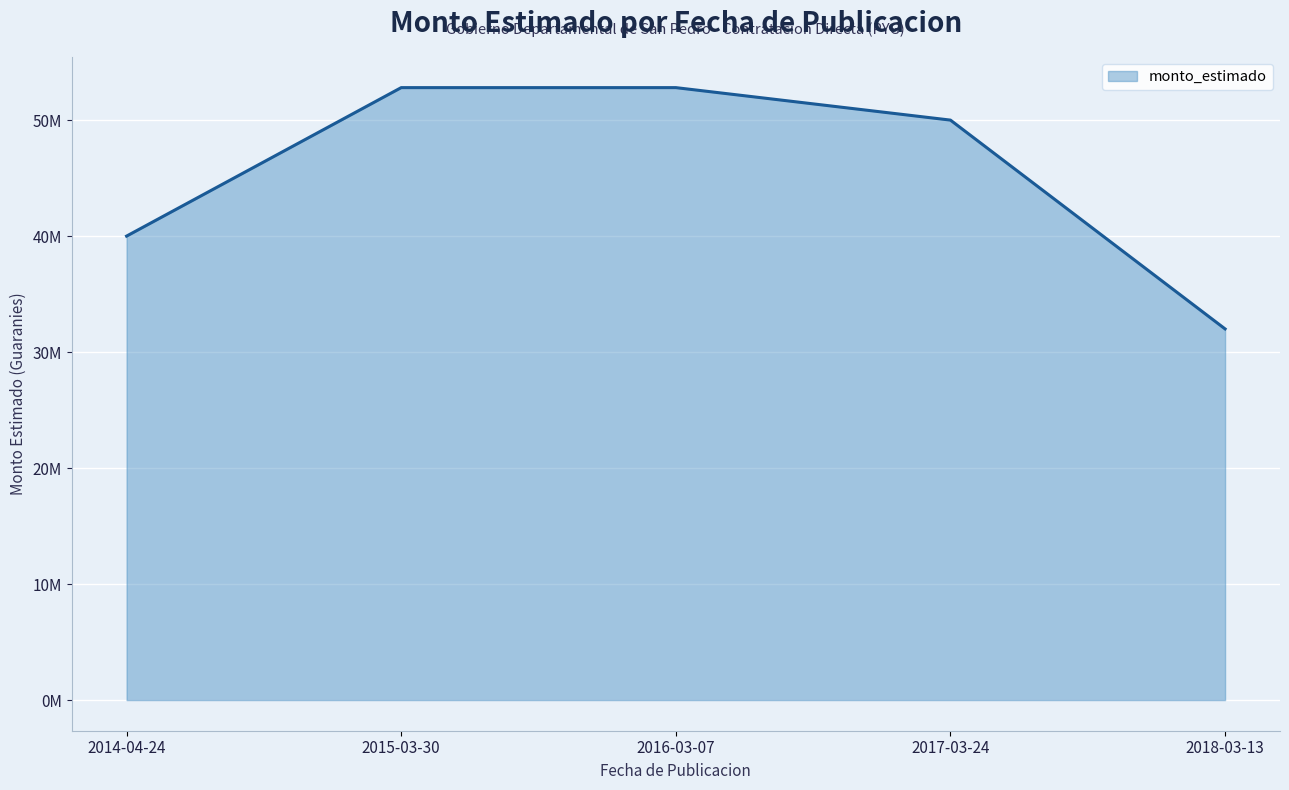

Does the chart have visible grid lines?

Yes